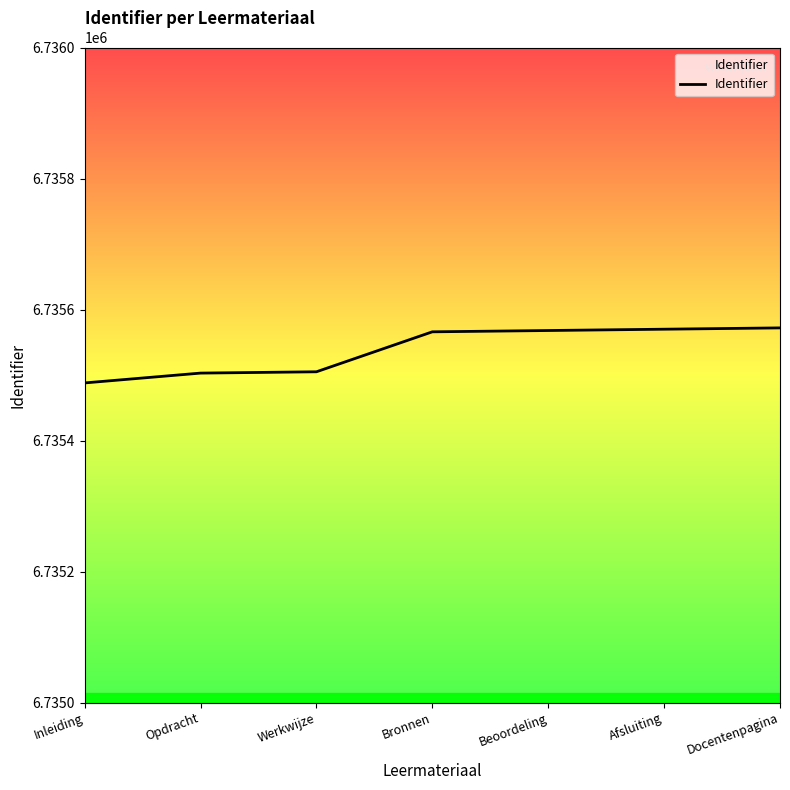

Between Opdracht and Docentenpagina, which is larger?

Docentenpagina